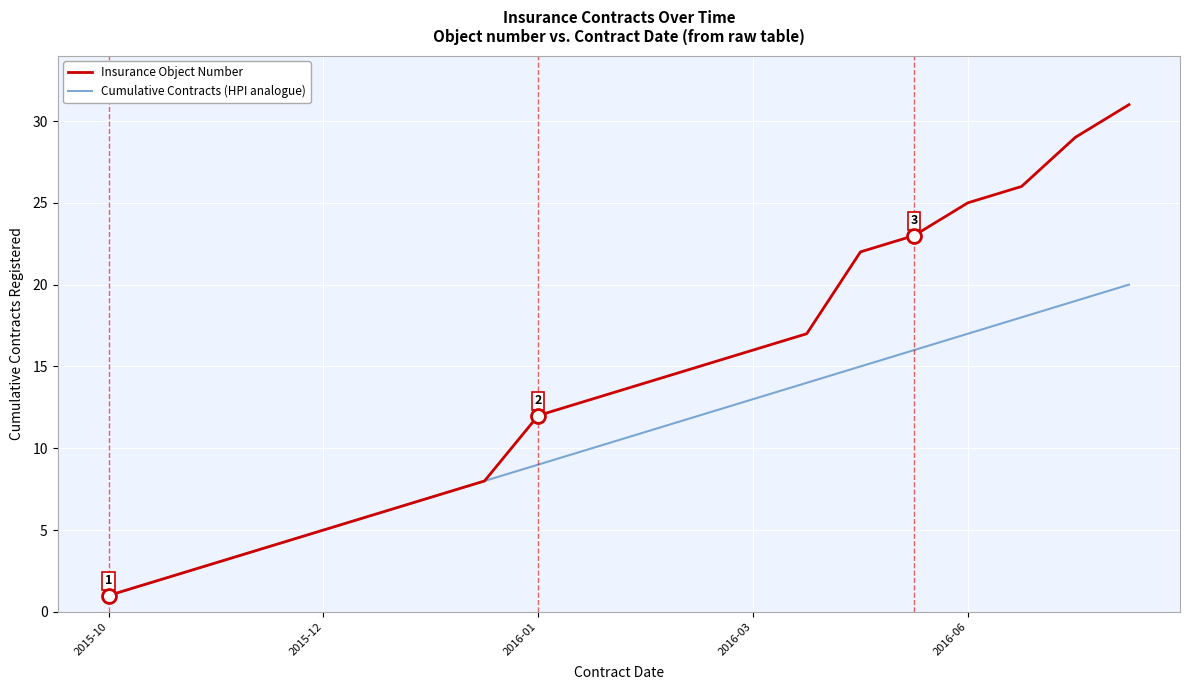

Which series has the largest total across all categories?

Insurance Object Number